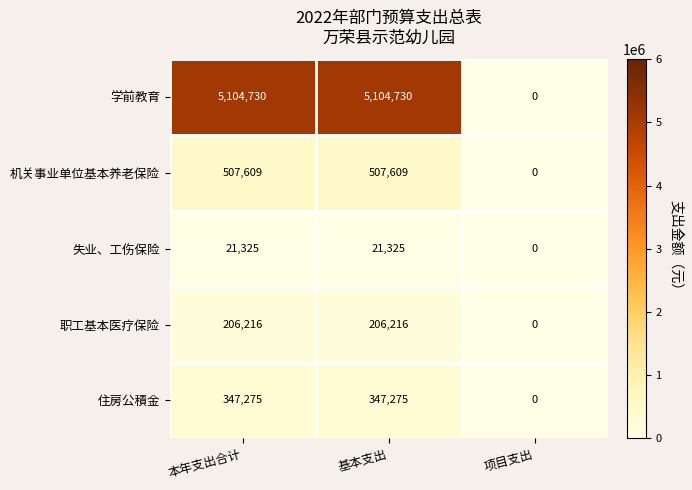

The 失业、工伤保险 series shows 30459 at 本年支出合计. True or false?

False